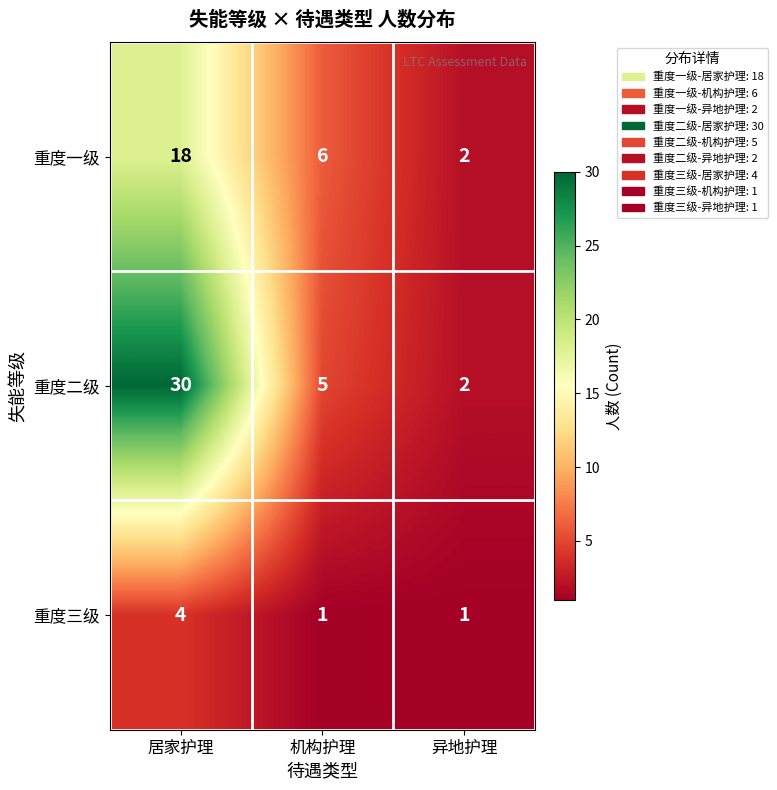

Rank the series at 机构护理 from highest to lowest value.

重度一级, 重度二级, 重度三级